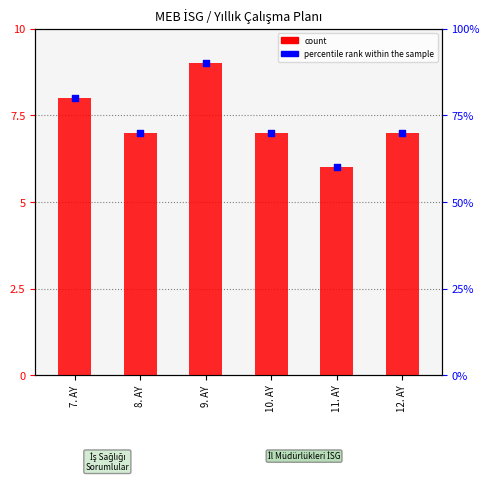

At how many categories does at least one series exceed 45?

6